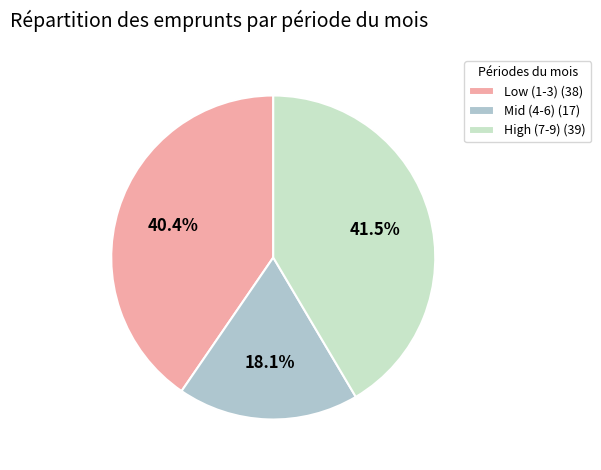

Approximately how many times larger is the value at Low (1-3) (38) compared to Mid (4-6) (17)?

2.2